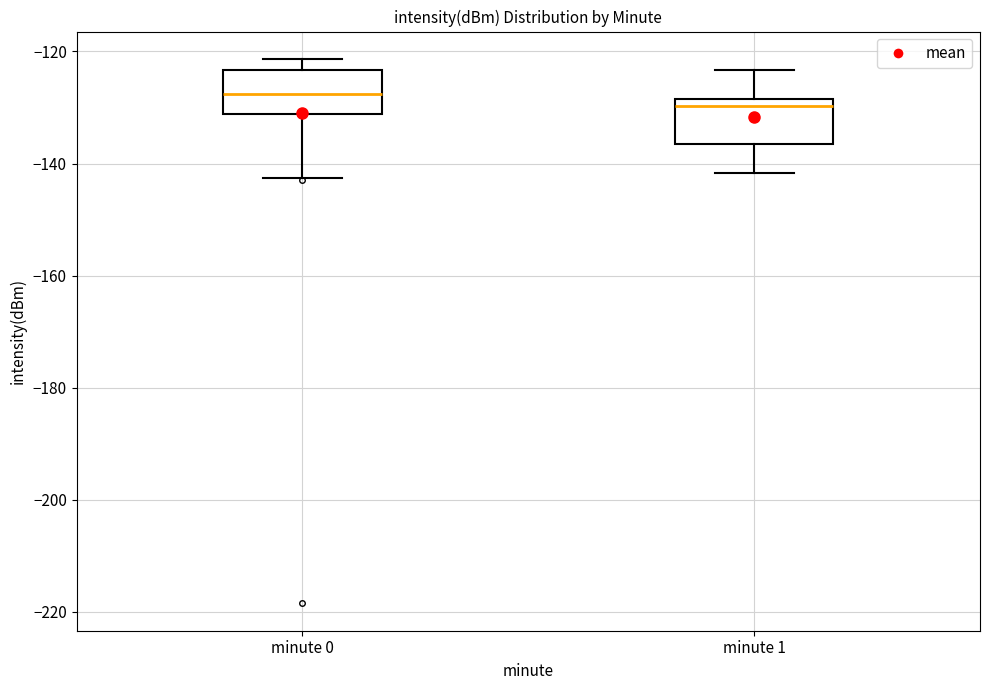

Which box has the lowest median line?

minute 1